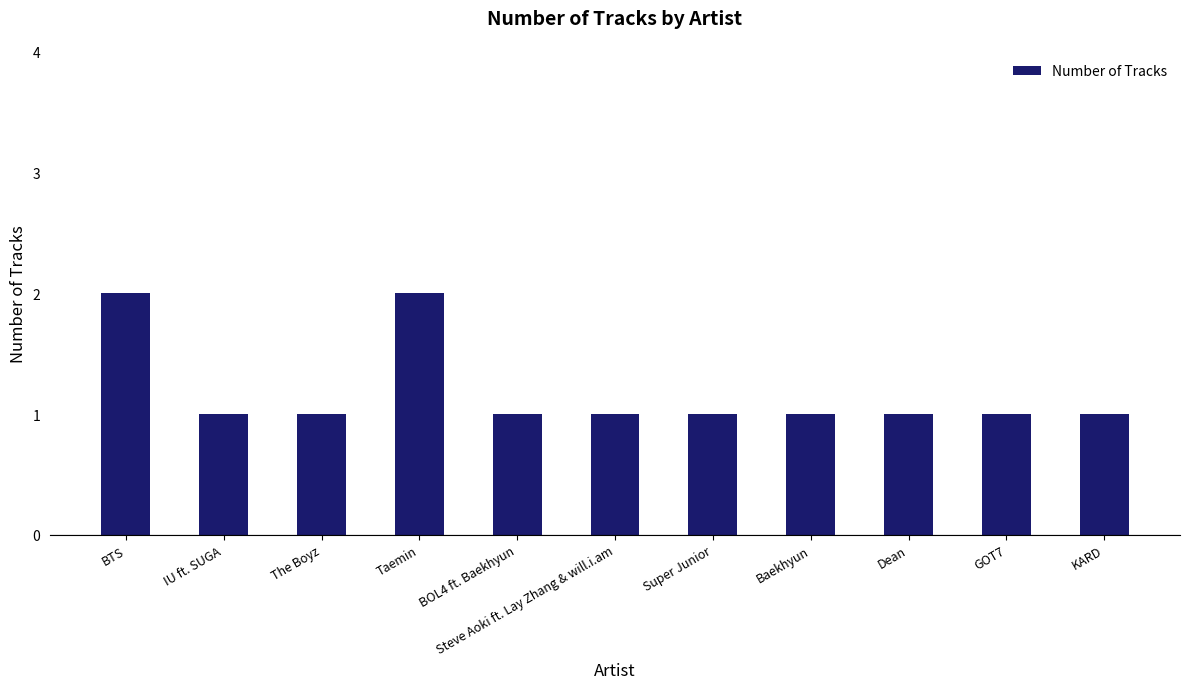

What position from the right is BTS?

11